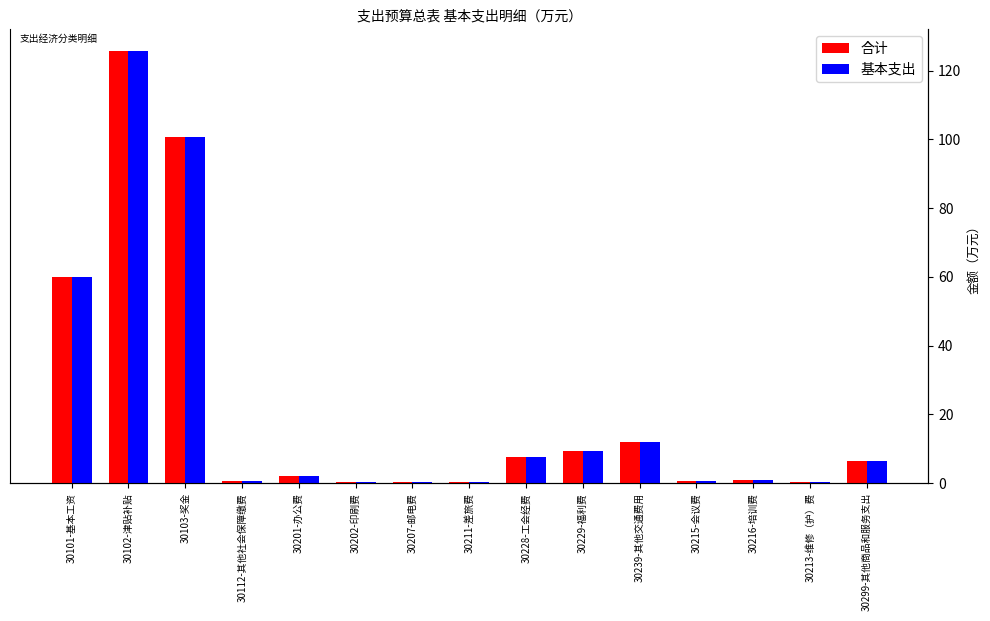

What is the lowest value of the 基本支出 series?

0.2